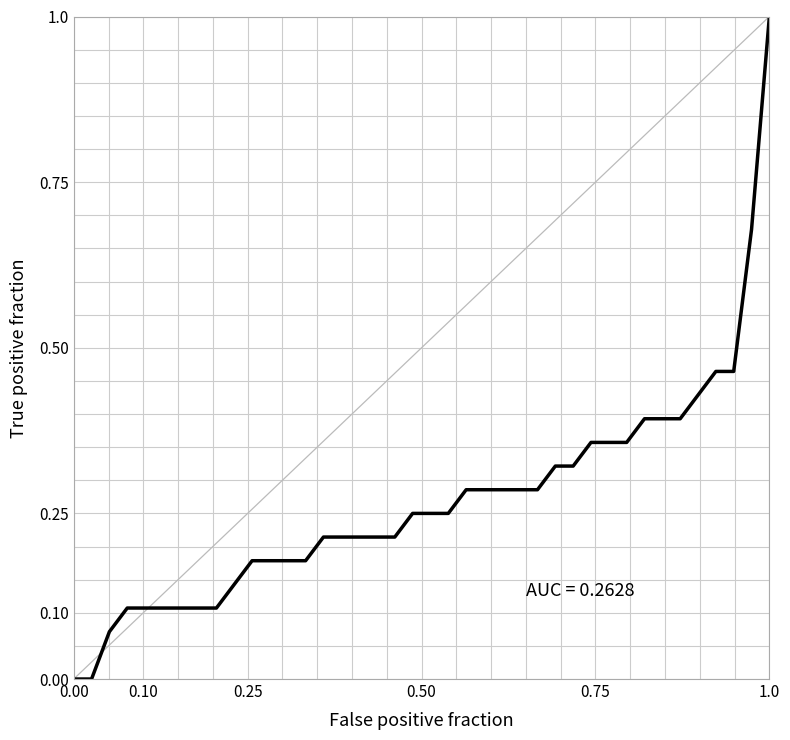

How many lines are shown in the chart?

1